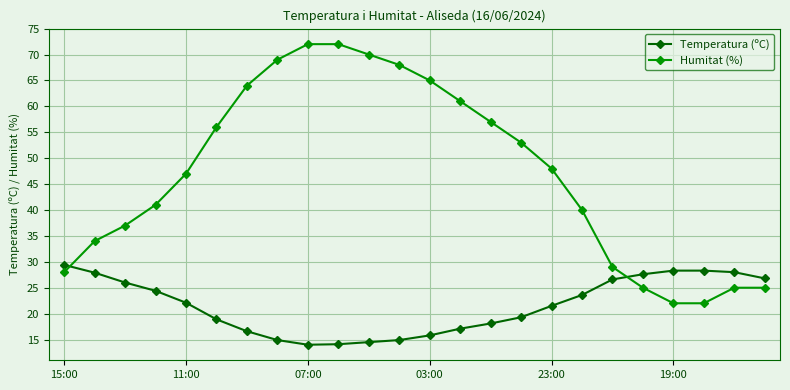

Rank the series by their maximum value, from highest to lowest.

Humitat (%), Temperatura (ºC)